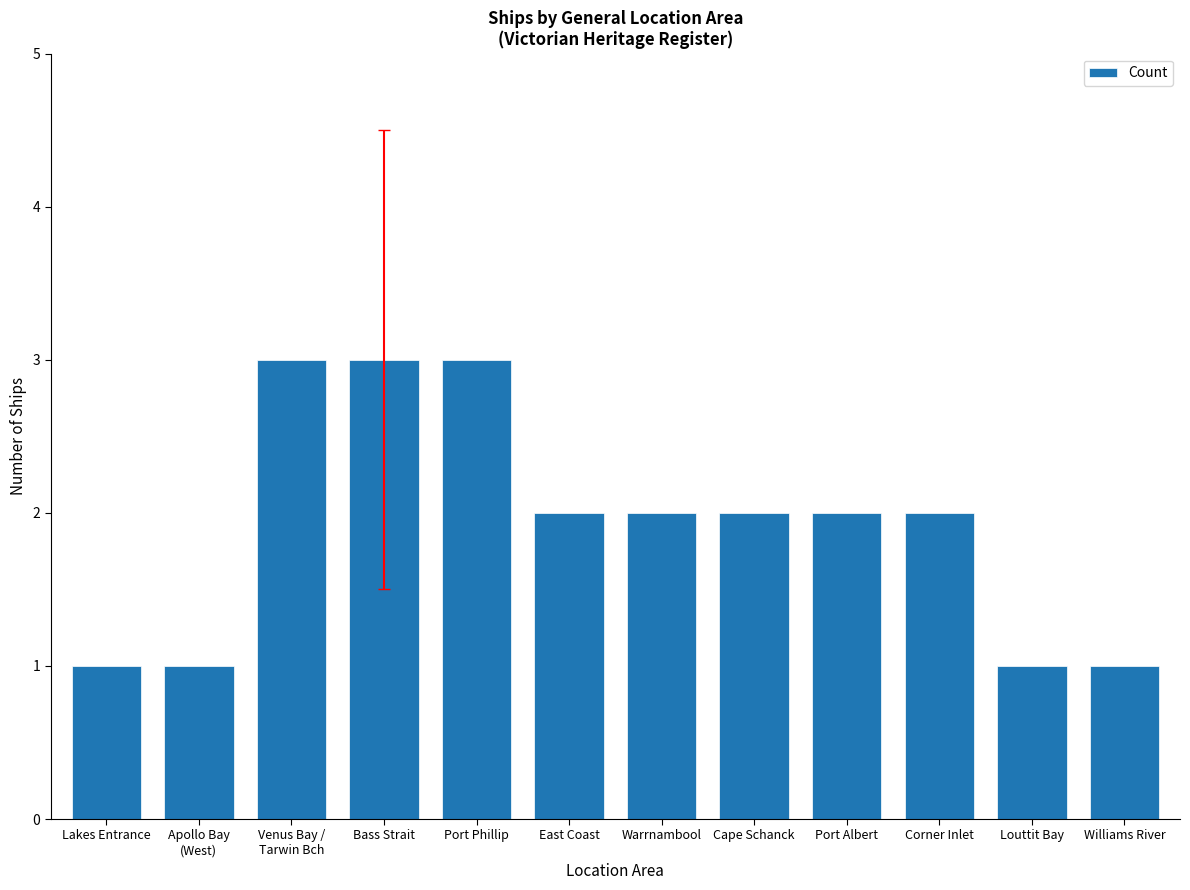

Reading right to left, what are all the values shown in this chart?

1	1	2	2	2	2	2	3	3	3	1	1